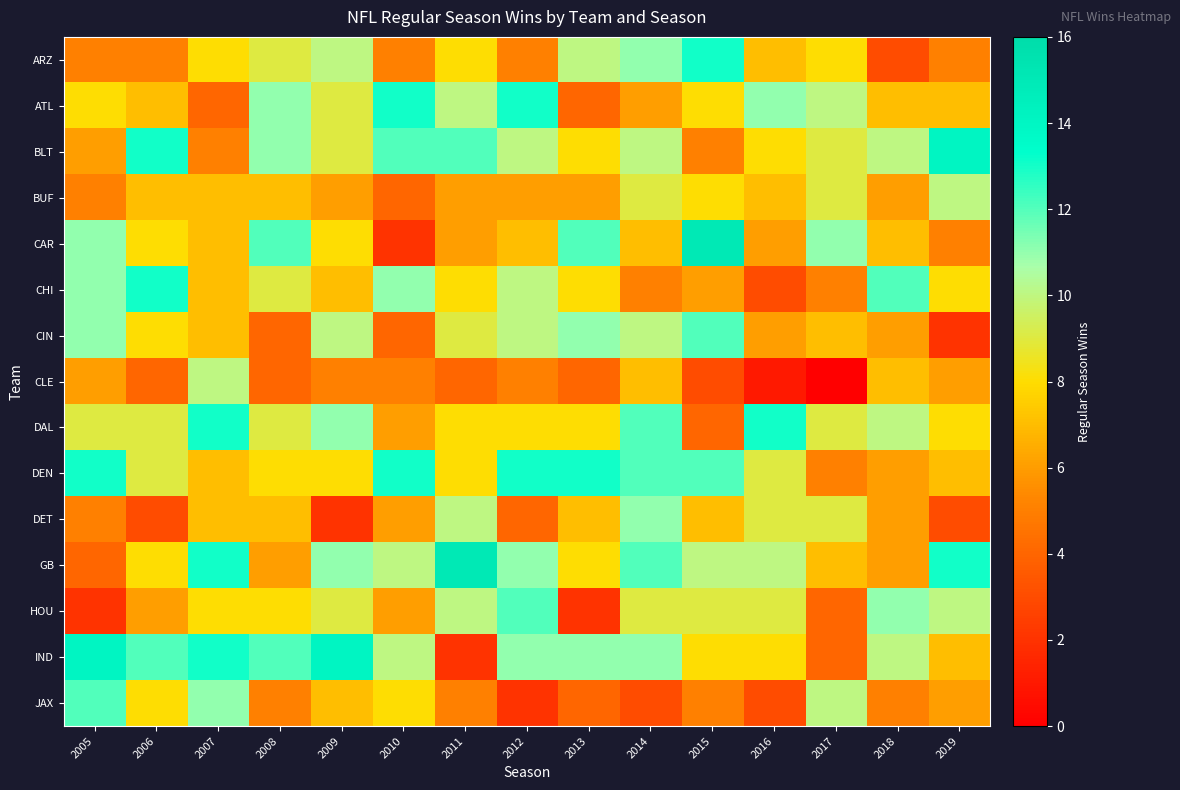

At which category is the sum across all series the highest?

2014